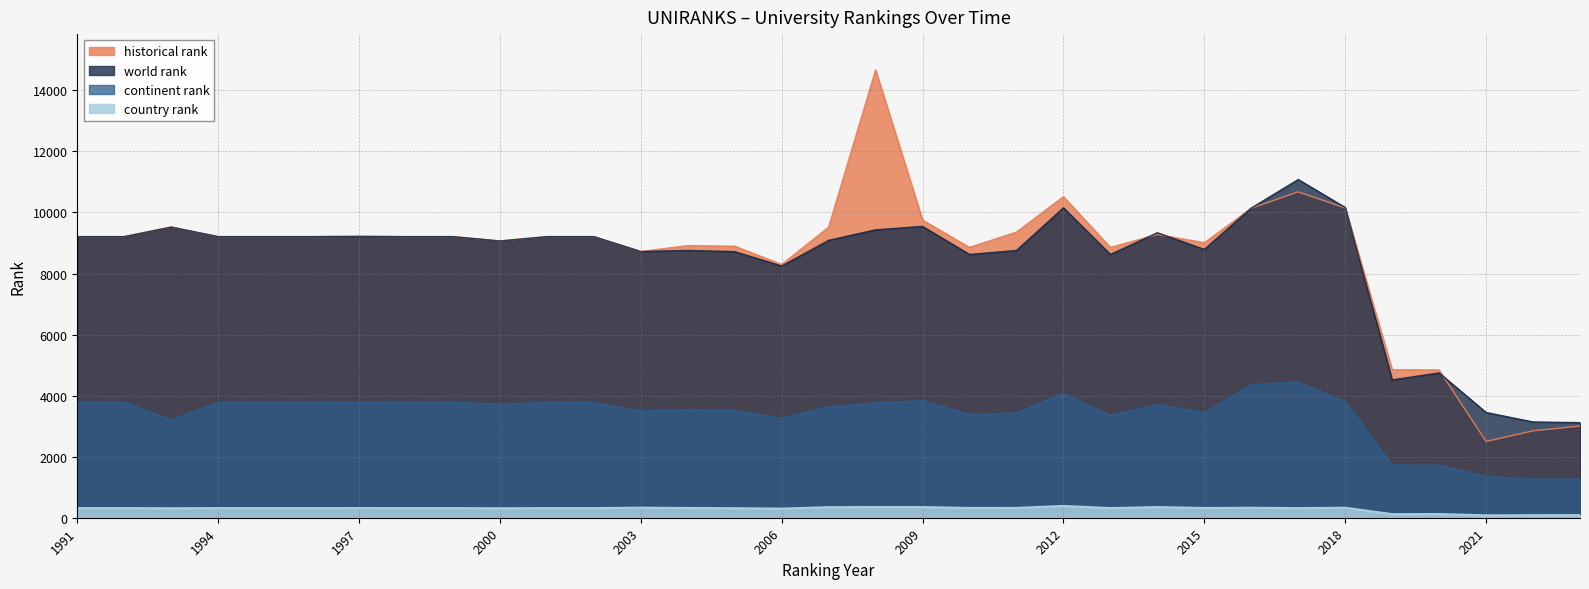

True or false: world rank and country rank intersect in this chart.

False